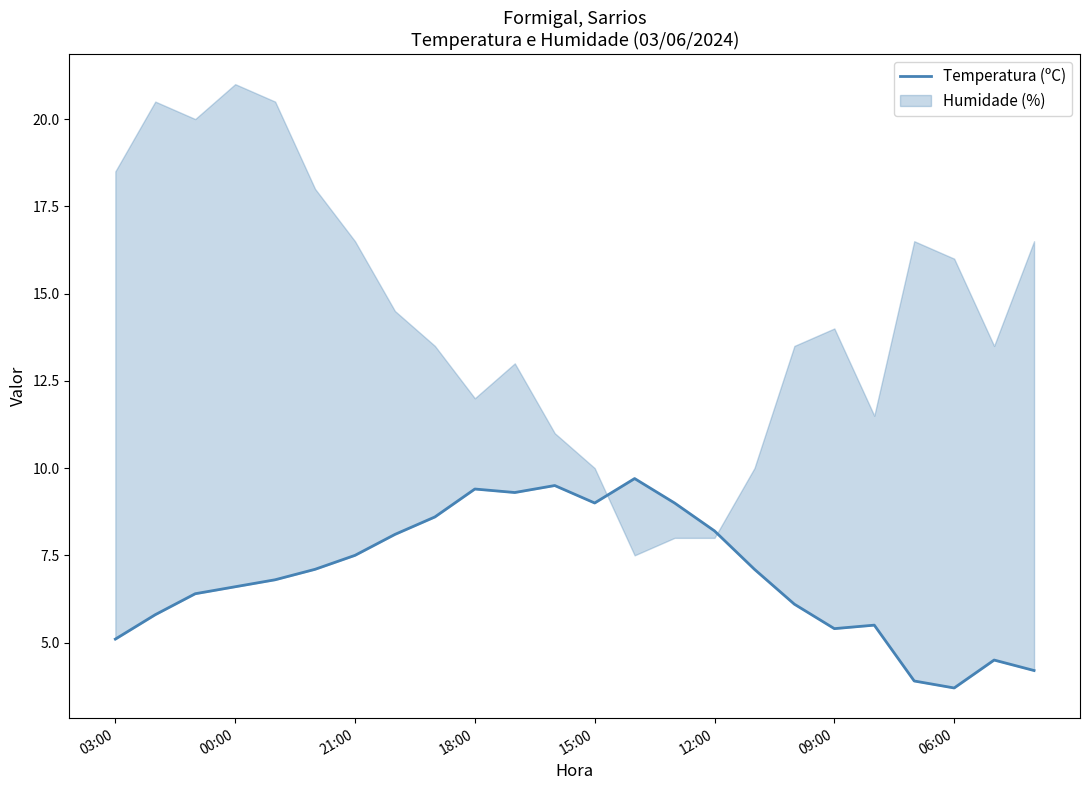

What is the change in value from 15 to 23?

-4.0